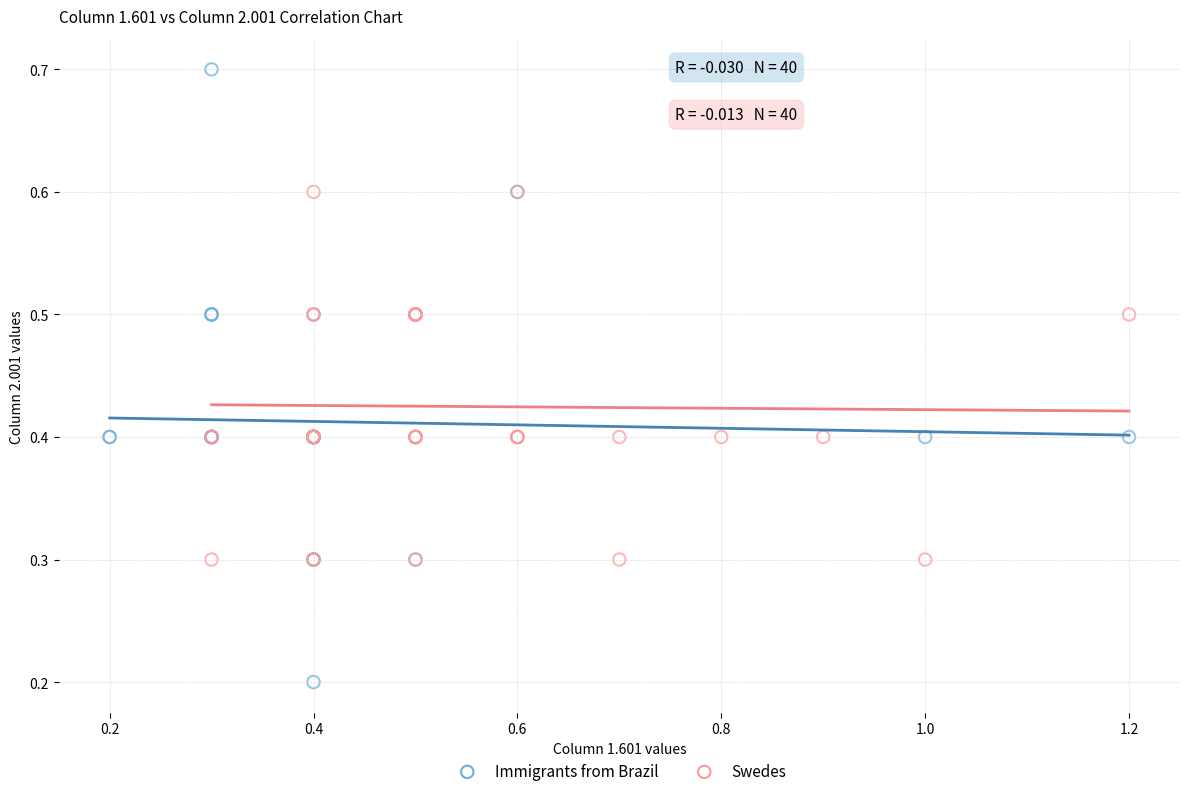

Which series has the widest spread of Y values?

Immigrants from Brazil